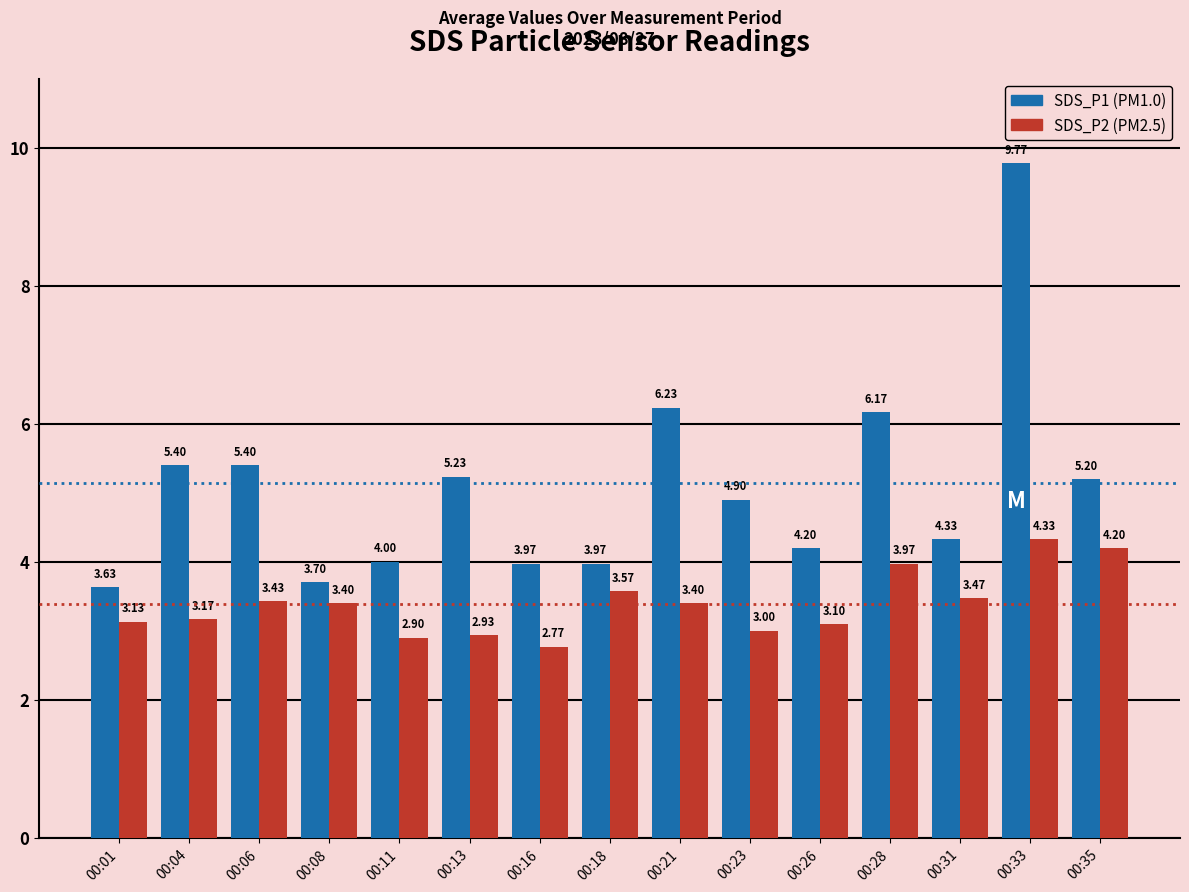

At which category is the sum across all series the highest?

00:33